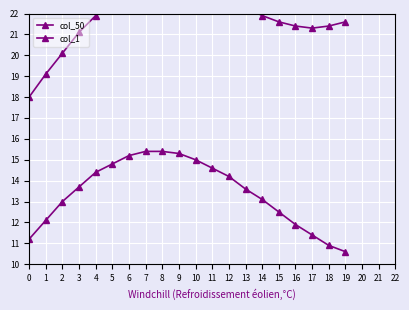

True or false: col_1 and col_50 intersect in this chart.

False